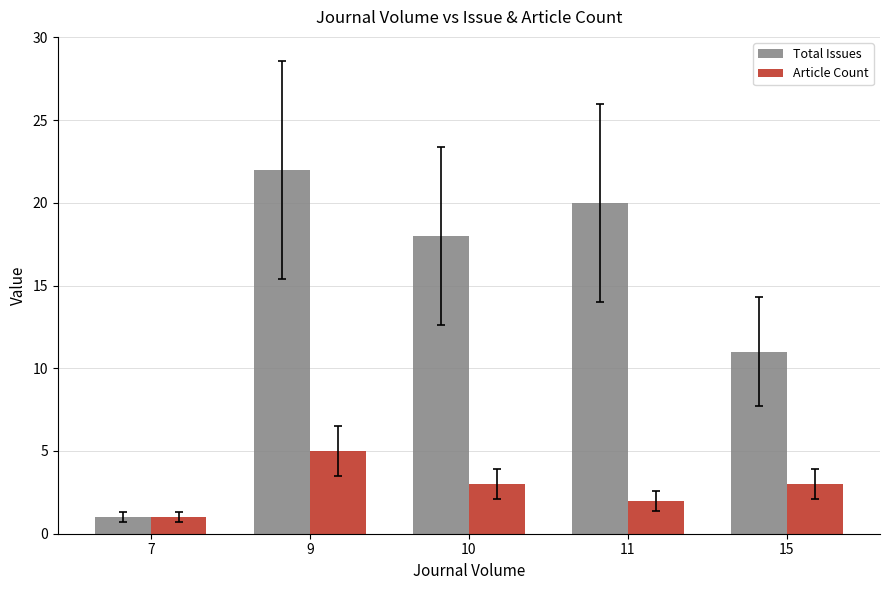

What is the lowest value of the Total Issues series?

1